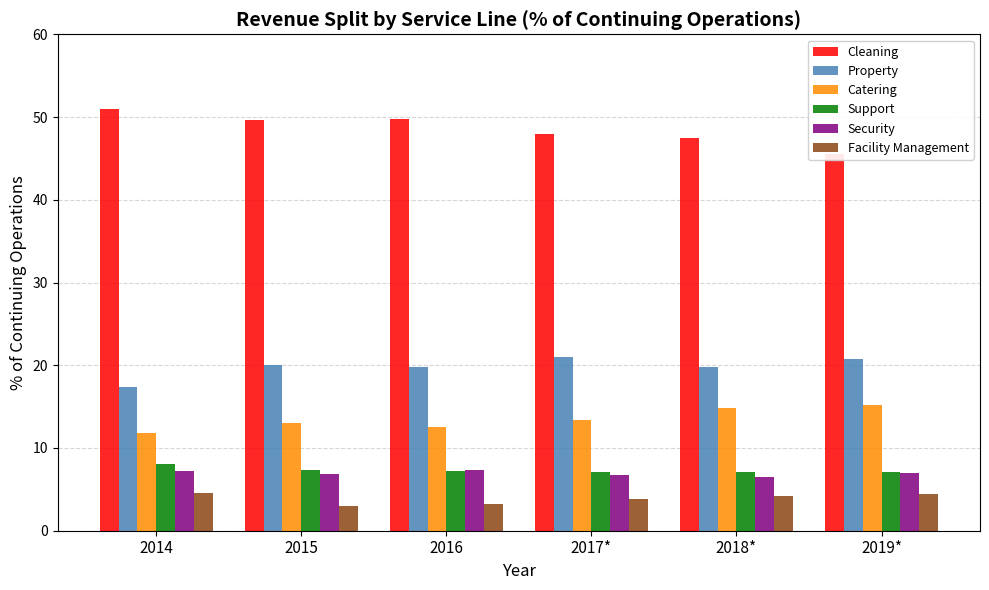

List the series in order of their peak value, lowest first.

Facility Management, Security, Support, Catering, Property, Cleaning